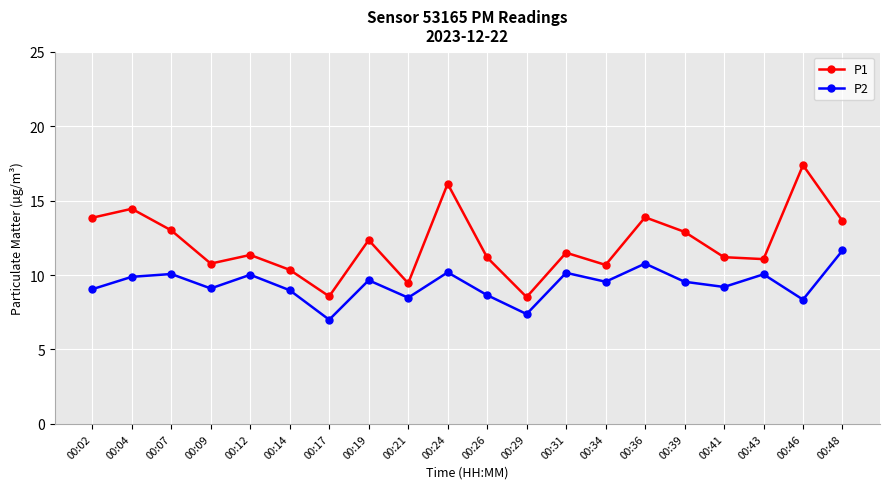

What is the value of the P1 point at the 13th from the left?

11.5